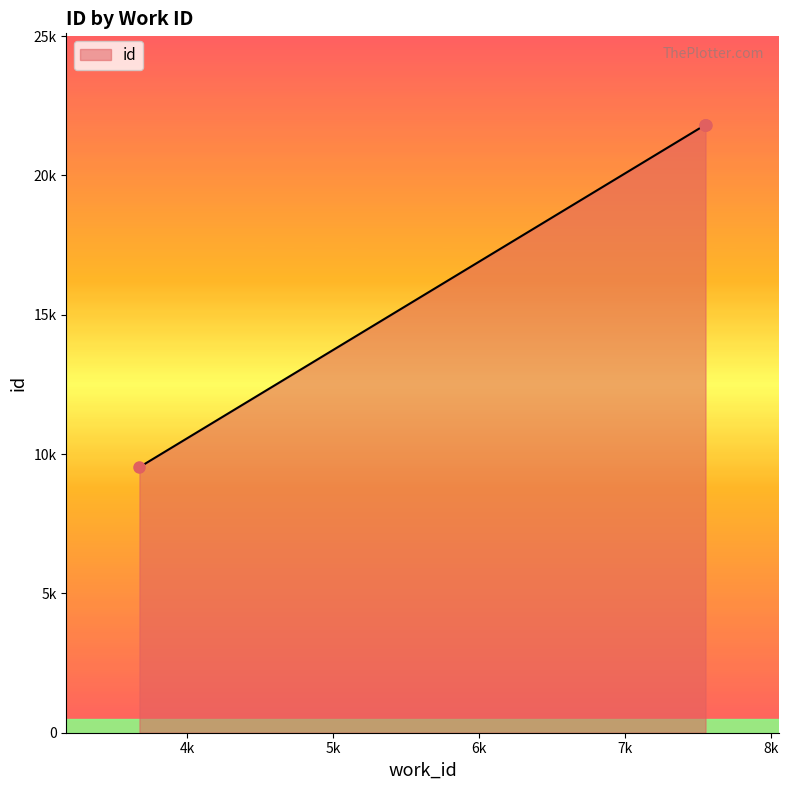

Does the chart display data point markers on the line(s)?

No